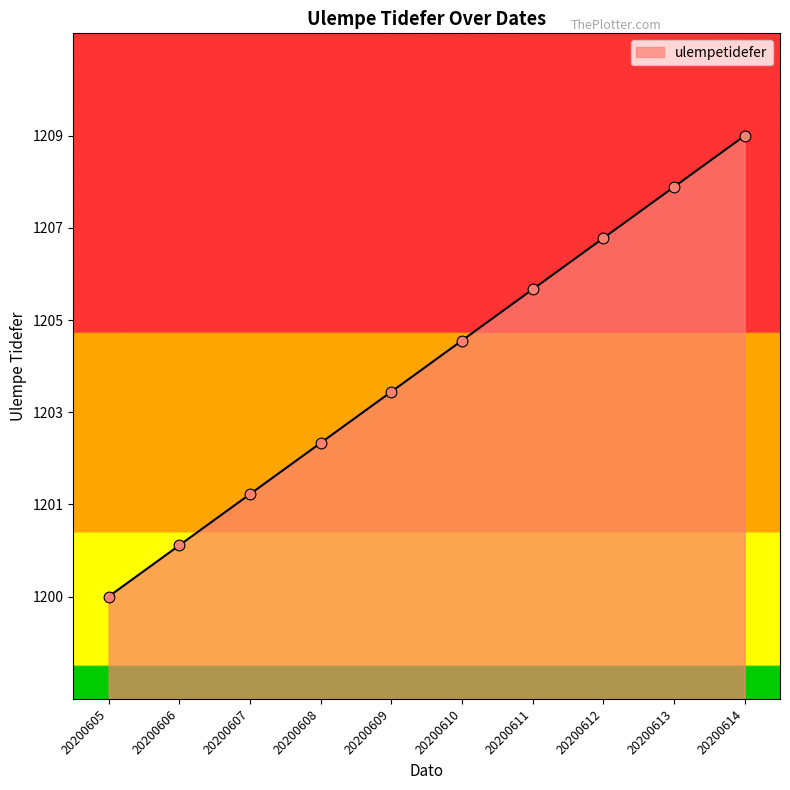

What is the change in value from 20200613 to 20200614?

+1